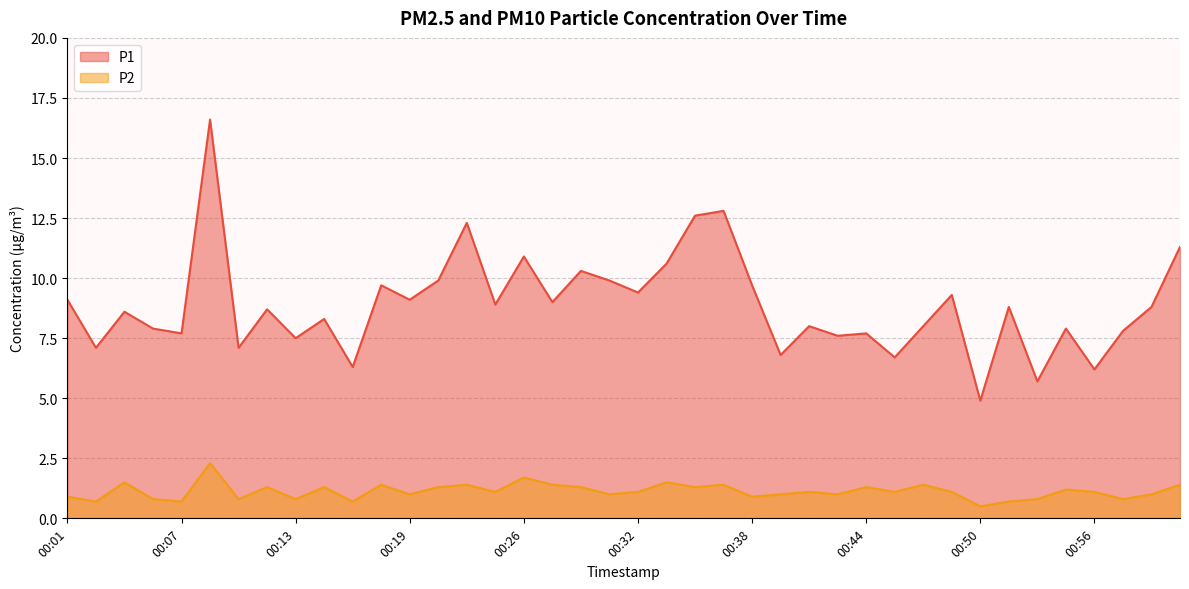

At which label does P1 first exceed 8?

00:01